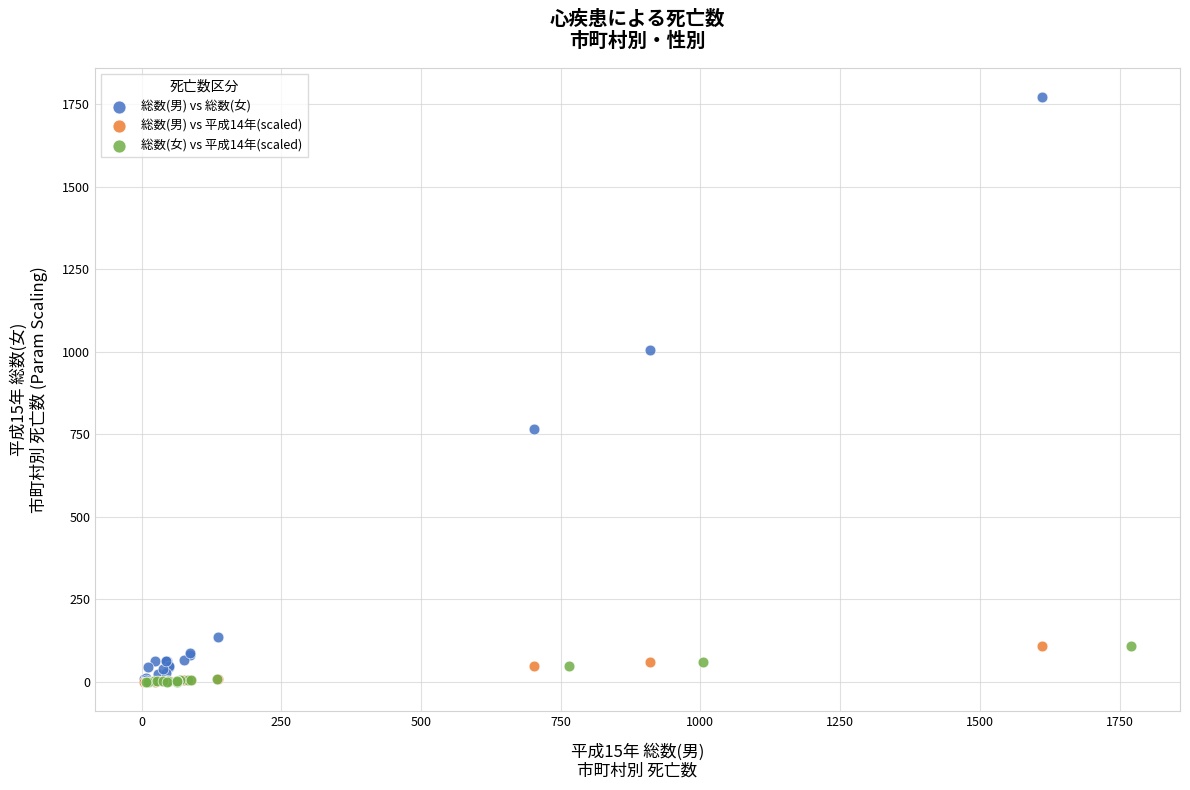

Which series has the widest spread of Y values?

総数(男) vs 総数(女)